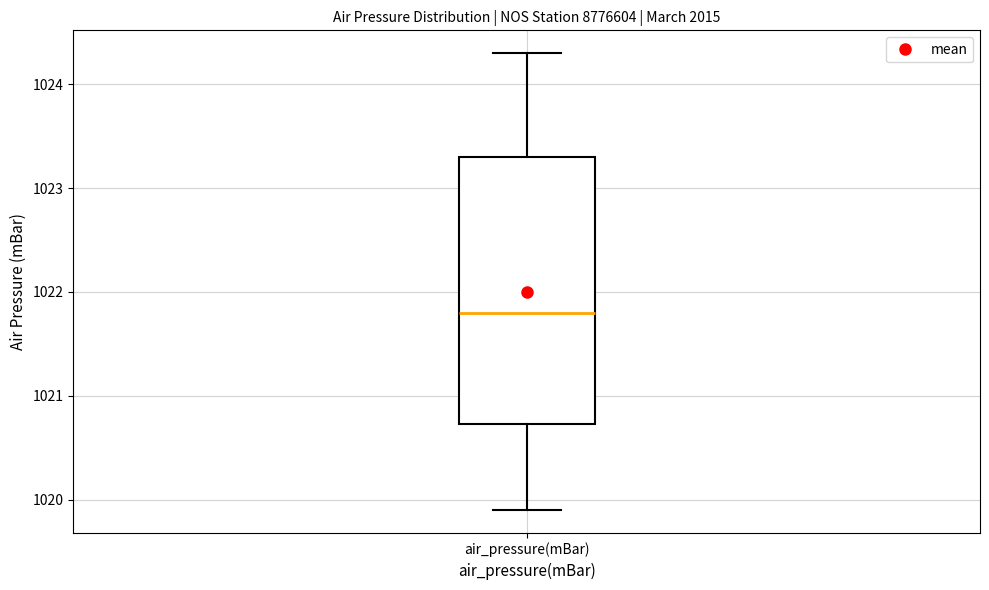

Transcribe this box plot: give where the median line is, the range the box spans, and where the two whiskers end, as read against the y-axis. The values are not printed on the chart, so give them approximately, as read against the axis.

median 1021.8, box 1020.7 to 1023.3, whiskers 1019.9 to 1024.3